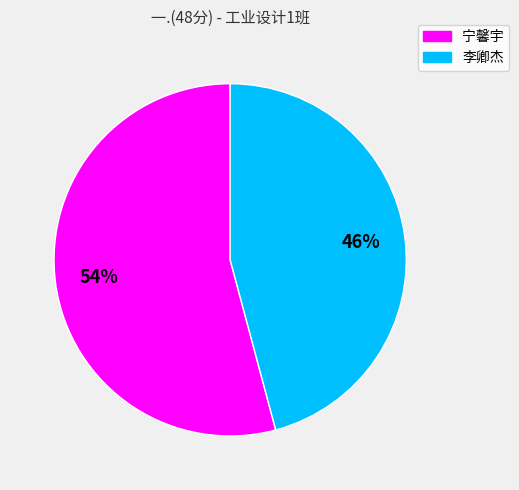

Does any single category account for the majority?

Yes